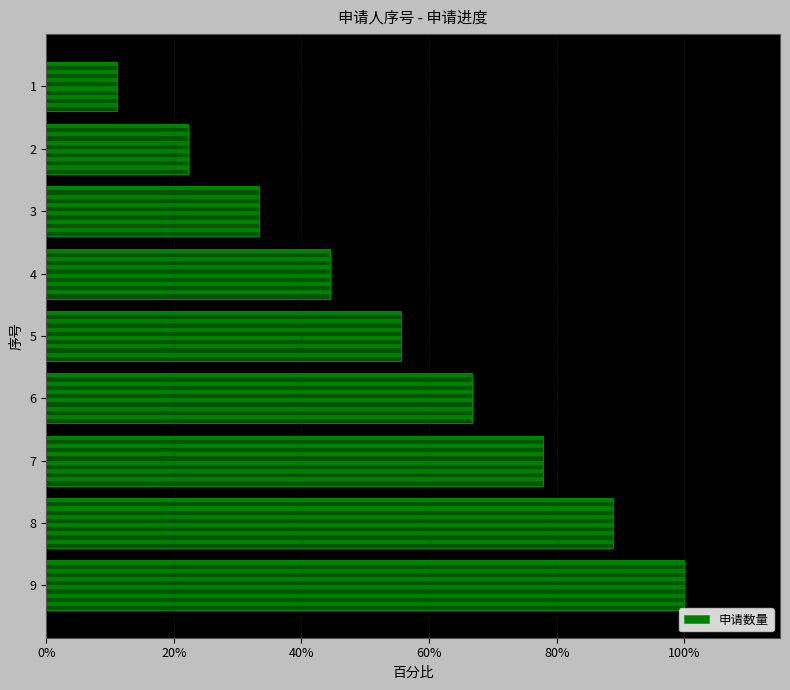

What is the average value?

55.6